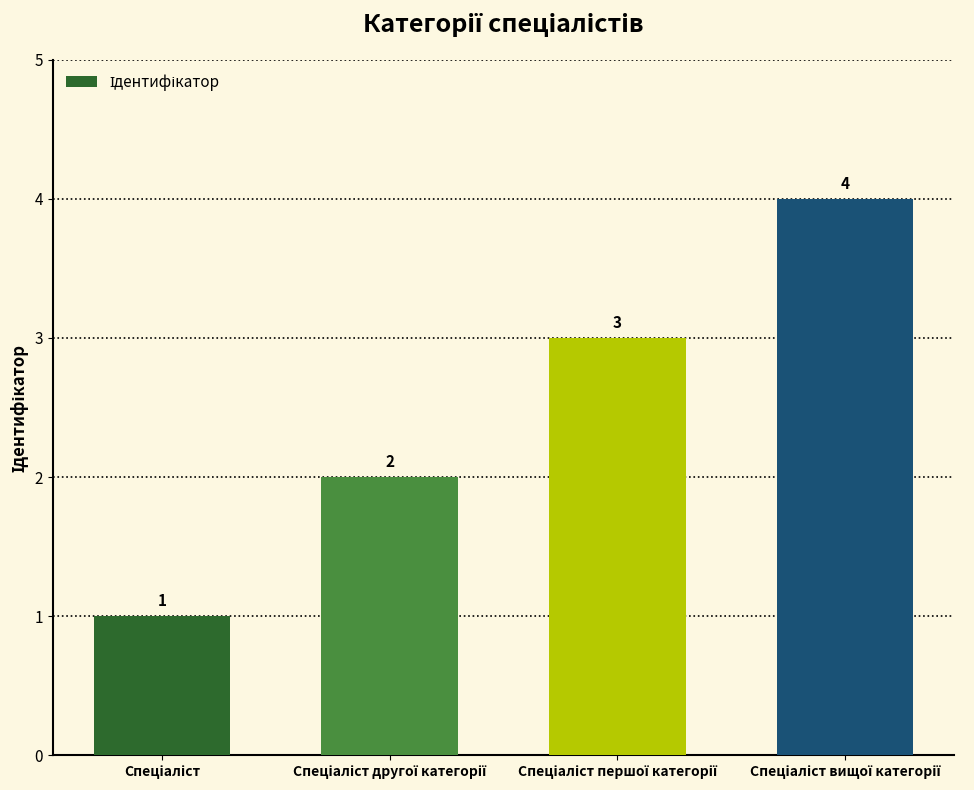

What is the sum of all values?

10